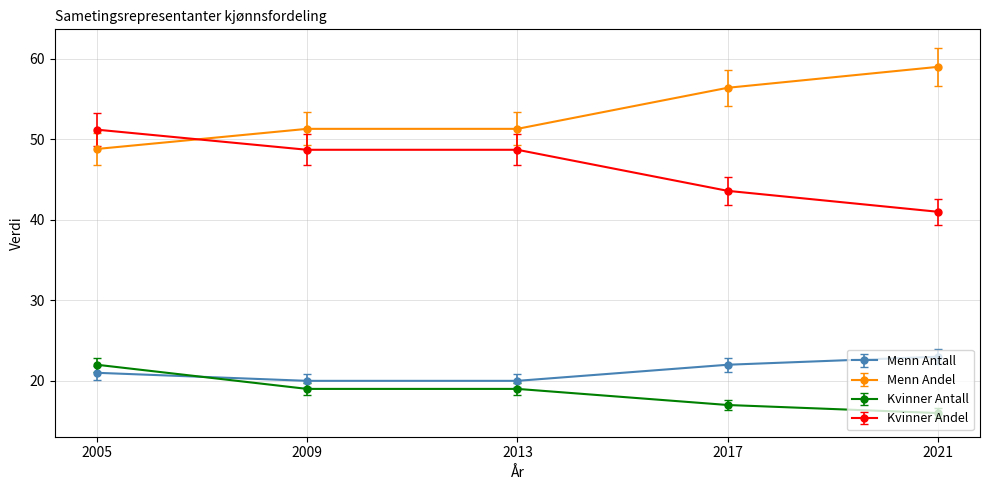

How many data points in Menn Andel are above 51?

4